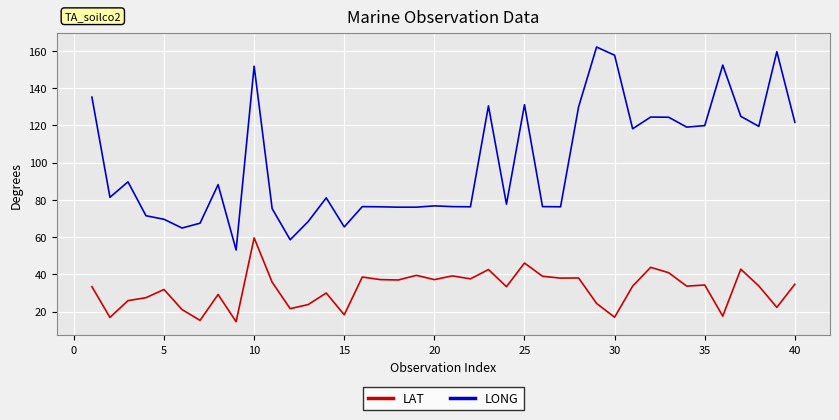

Rank the series by their maximum value, from highest to lowest.

LONG, LAT